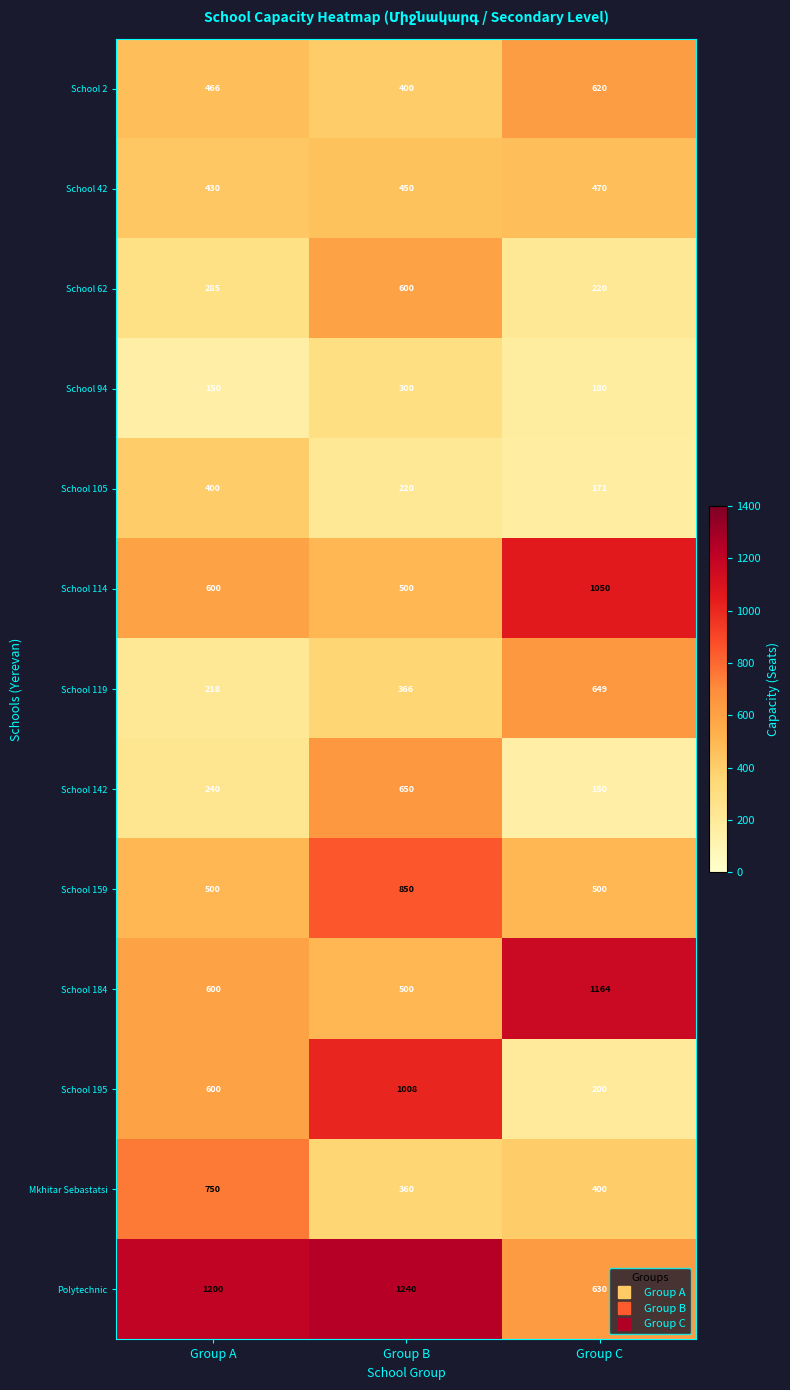

What is the difference between the maximum and minimum values in the School 142 series?

500